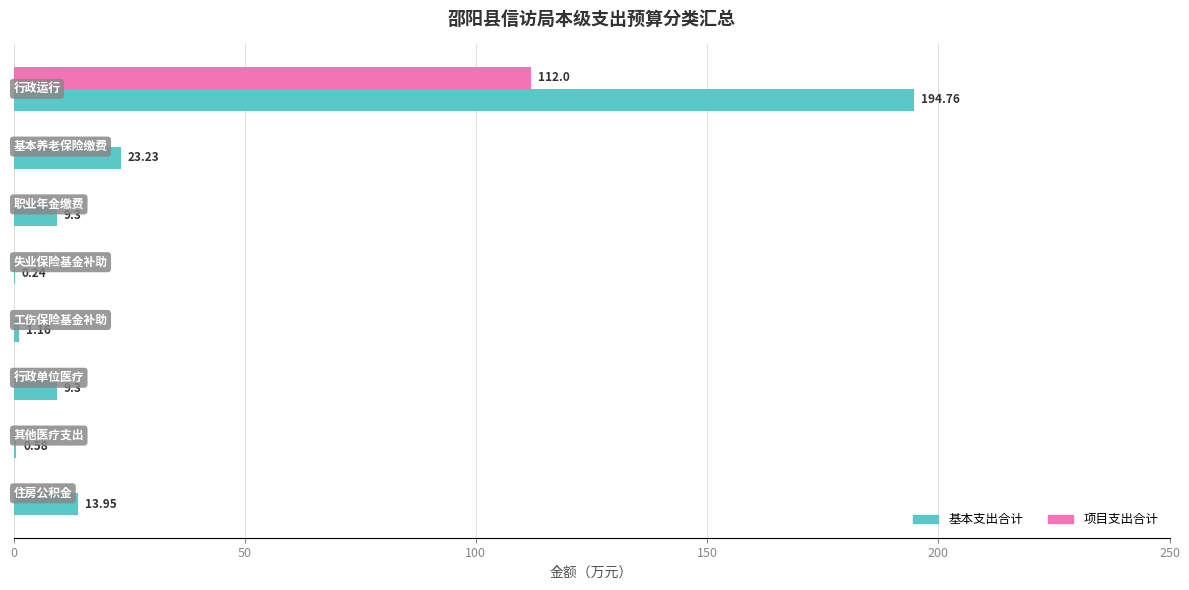

Which series has the largest total across all categories?

基本支出合计